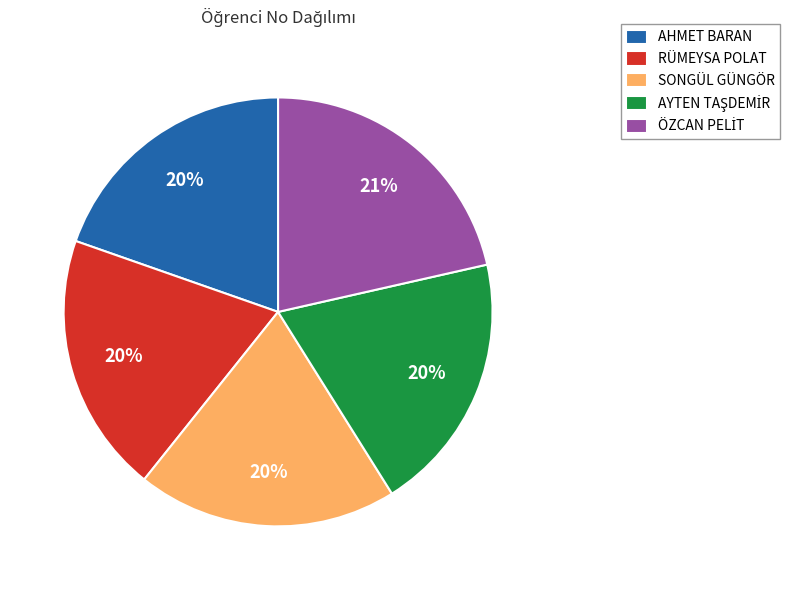

Does any single category account for the majority?

No